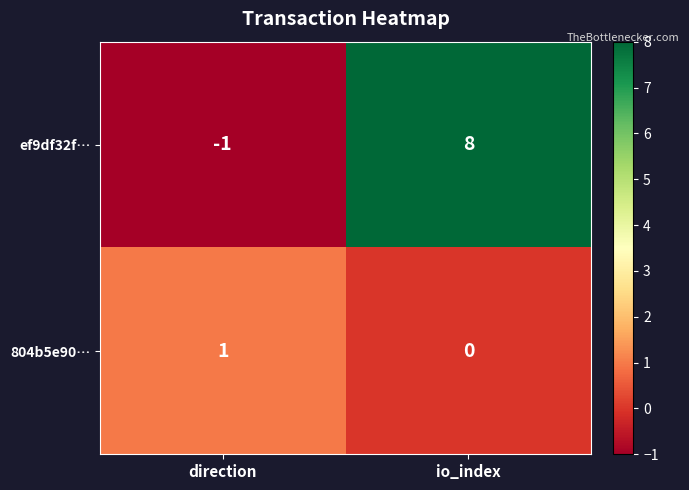

At how many categories does at least one series exceed 4?

1